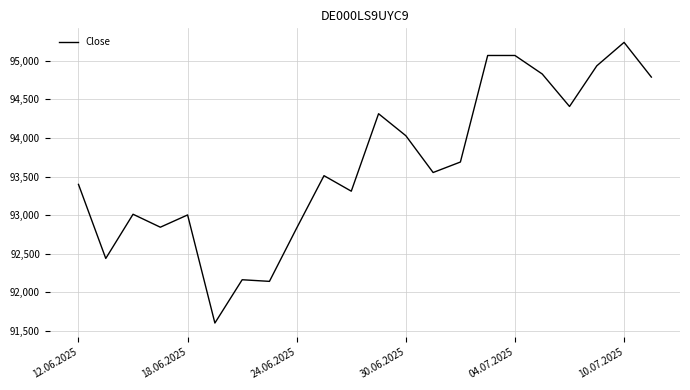

What is the smallest value displayed?

91601